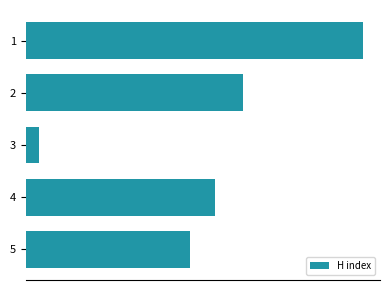

What is the difference between the second highest and second lowest values?

37